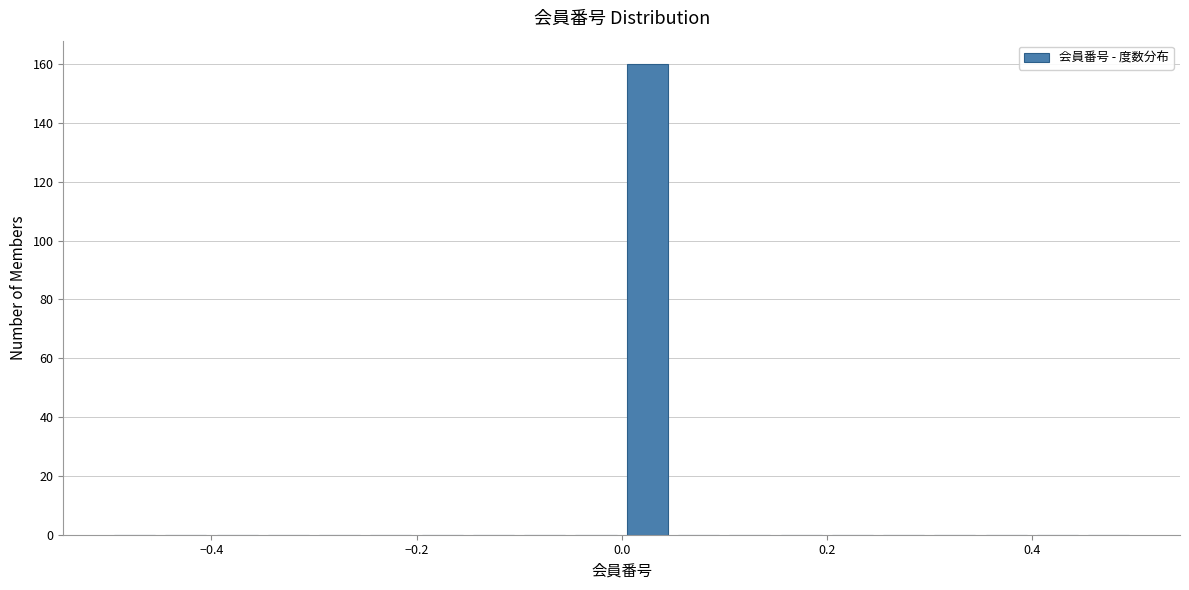

Read against the x-axis, roughly where is the centre of the tallest bar?

0.02